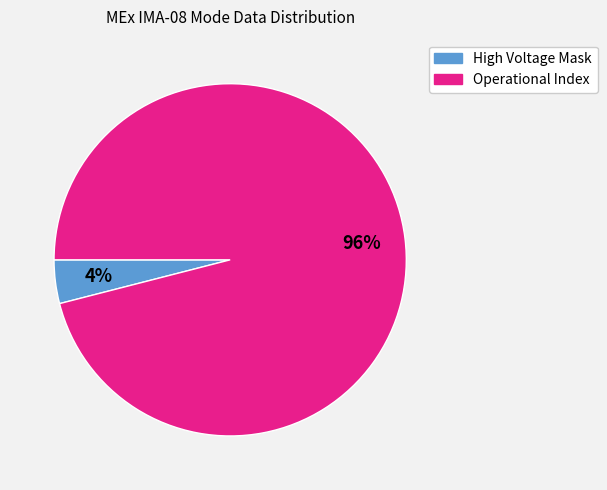

Is there a majority slice in this chart?

Yes